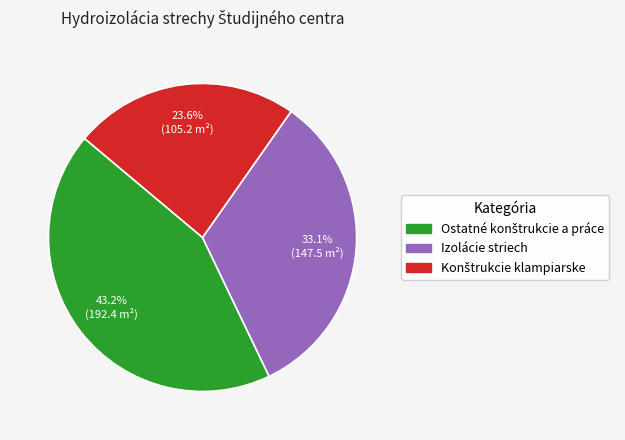

To the nearest percent, what is the difference between the largest and smallest slice percentages?

20%